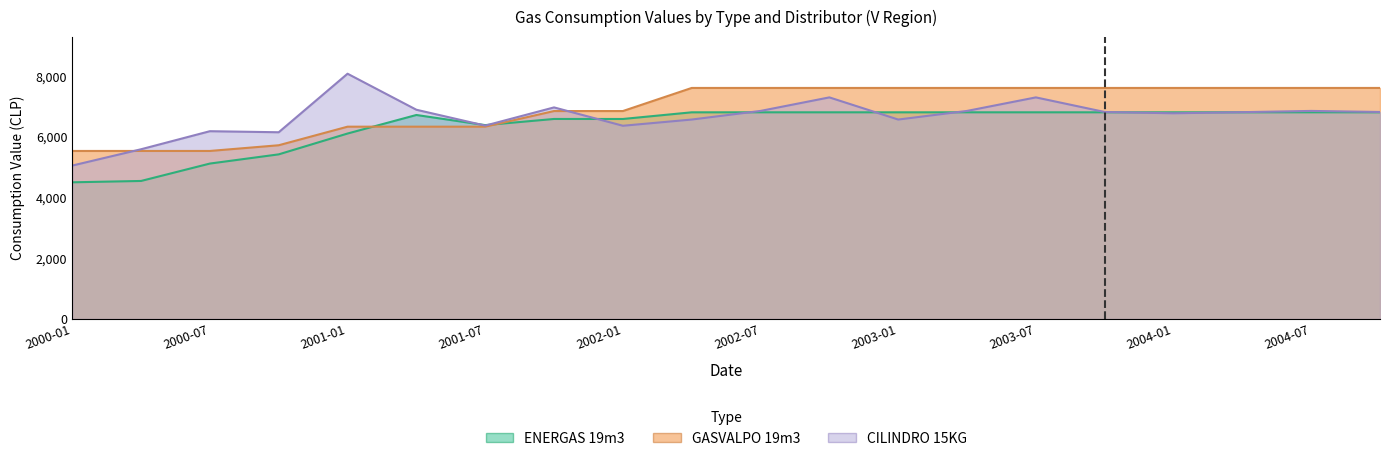

What is the value of the CILINDRO 15KG point at the 14th from the left?

6857.0